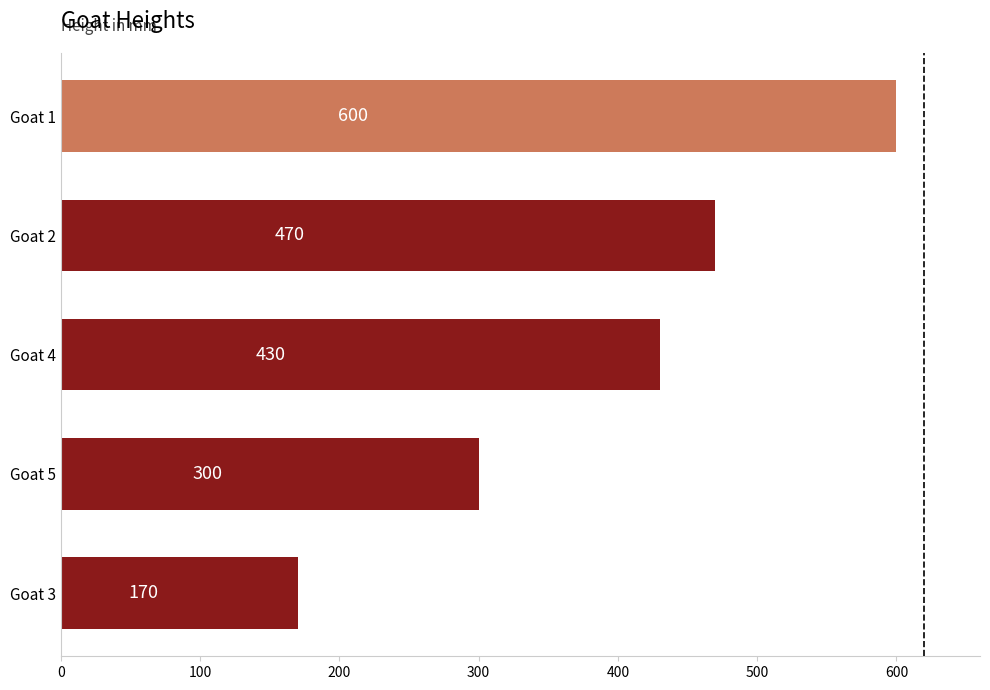

What is the ratio of the value at Goat 2 to the value at Goat 4?

1.1